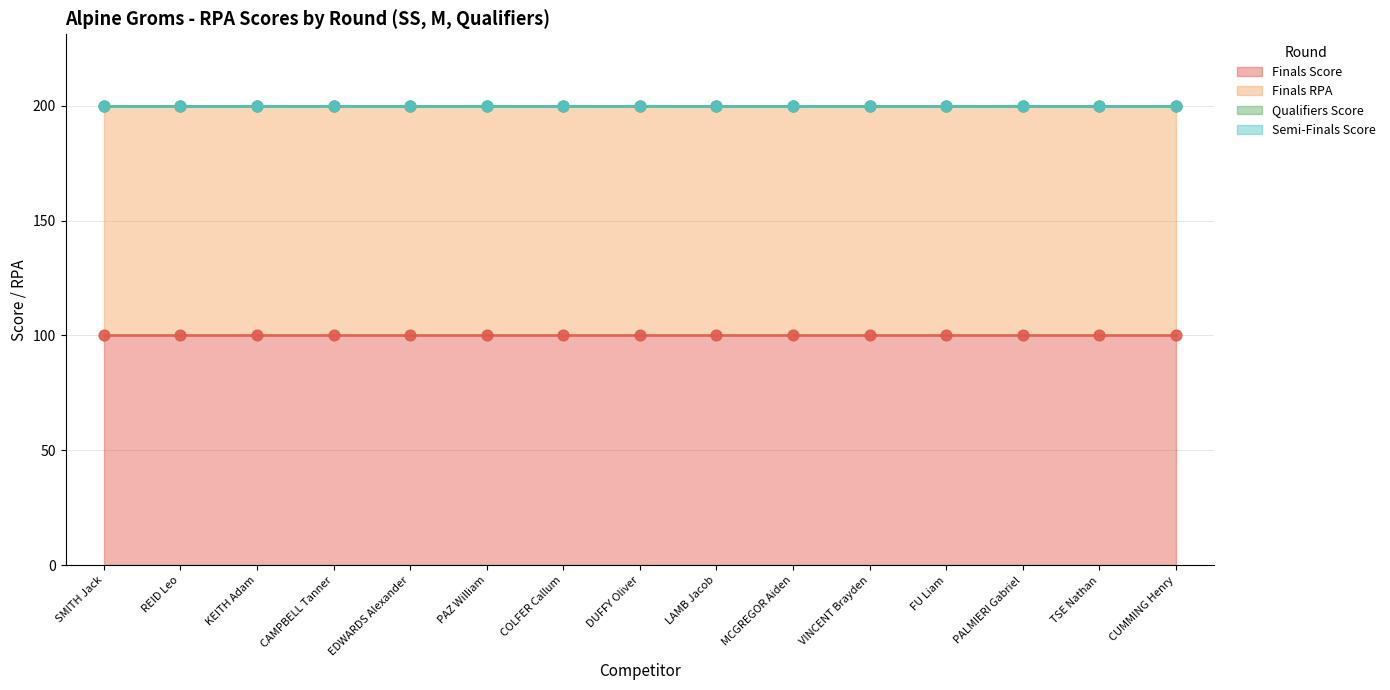

At how many categories does at least one series exceed 69?

15